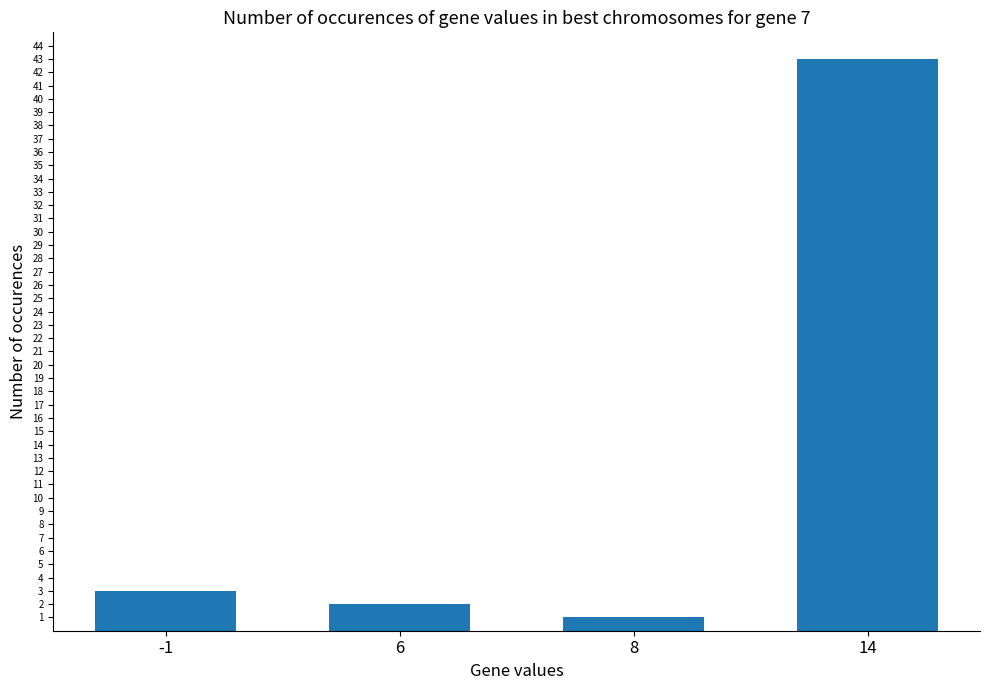

True or false: the data shows 75 at 14.

False